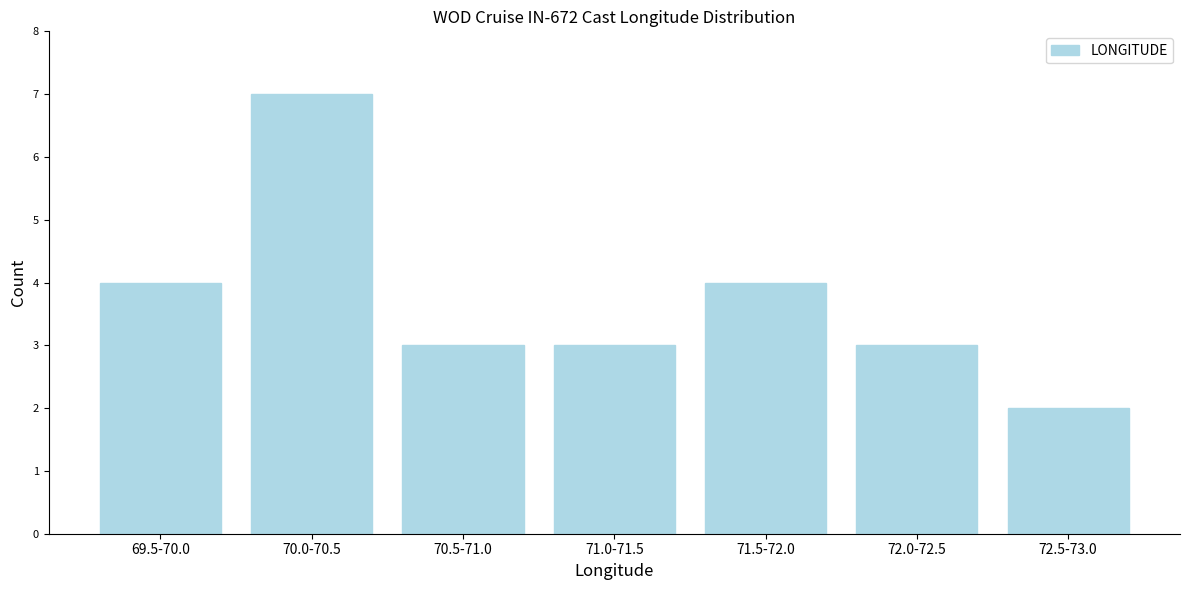

Reading left to right, transcribe all the data shown in this chart.

4	7	3	3	4	3	2